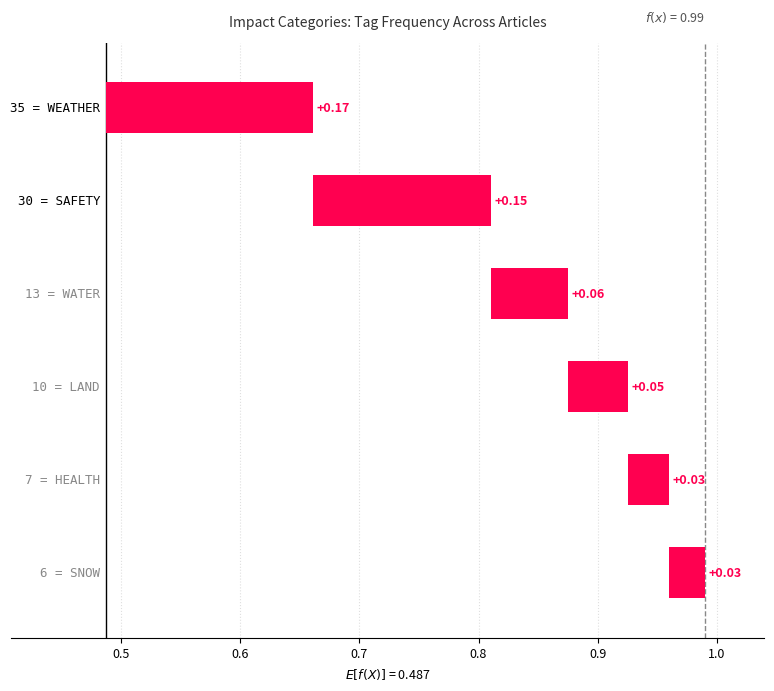

True or false: LAND has a value of 1 at 14.

False